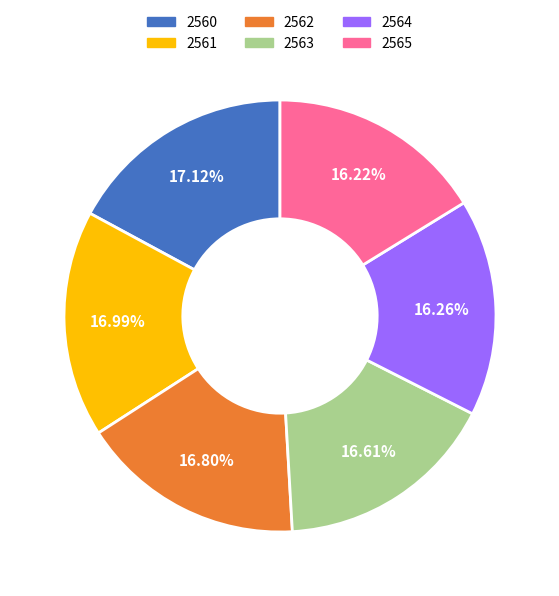

What is the ratio of the value at 2562 to the value at 2561?

1.0